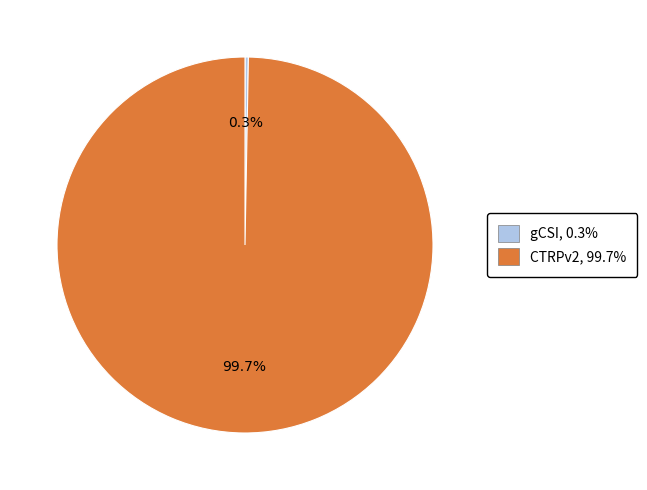

The gCSI slice represents 0% of the pie. True or false?

True